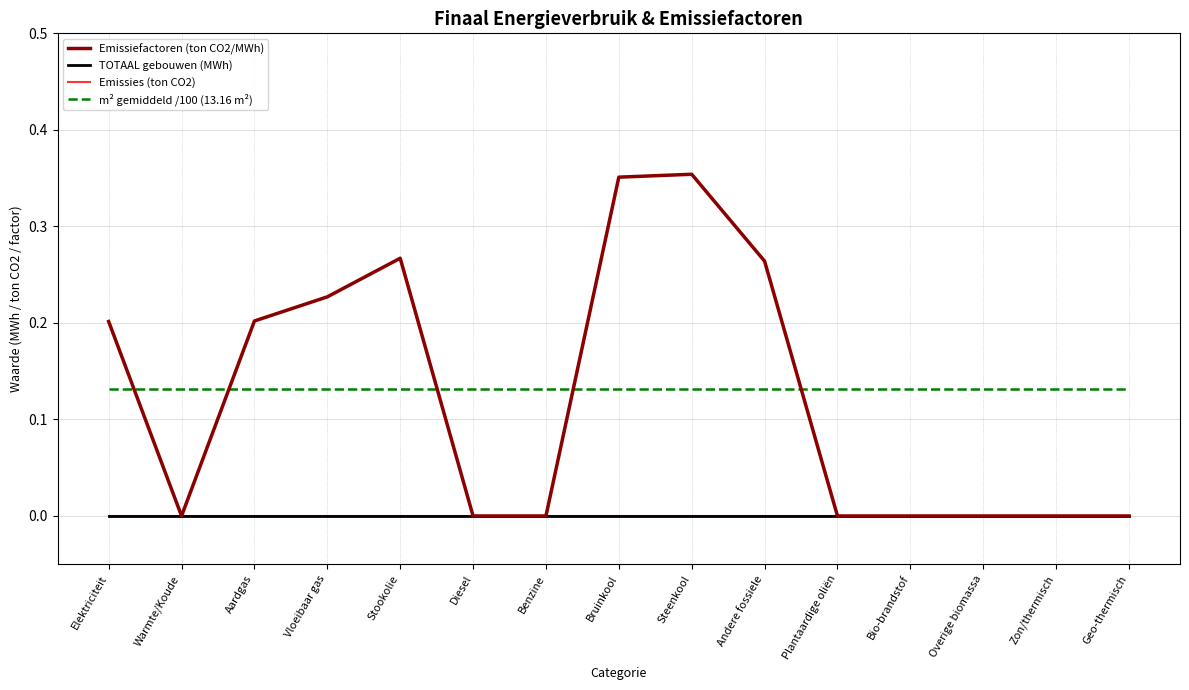

Reading left to right, transcribe all the data shown in this chart.

Emissiefactoren (ton CO2/MWh): 0.2	0.0	0.2	0.2	0.3	0.0	0.0	0.4	0.4	0.3	0.0	0.0	0.0	0.0	0.0
TOTAAL gebouwen (MWh): 0.0	0.0	0.0	0.0	0.0	0.0	0.0	0.0	0.0	0.0	0.0	0.0	0.0	0.0	0.0
Emissies (ton CO2): 0.0	0.0	0.0	0.0	0.0	0.0	0.0	0.0	0.0	0.0	0.0	0.0	0.0	0.0	0.0
m² gemiddeld /100 (13.16 m²): 0.1	0.1	0.1	0.1	0.1	0.1	0.1	0.1	0.1	0.1	0.1	0.1	0.1	0.1	0.1